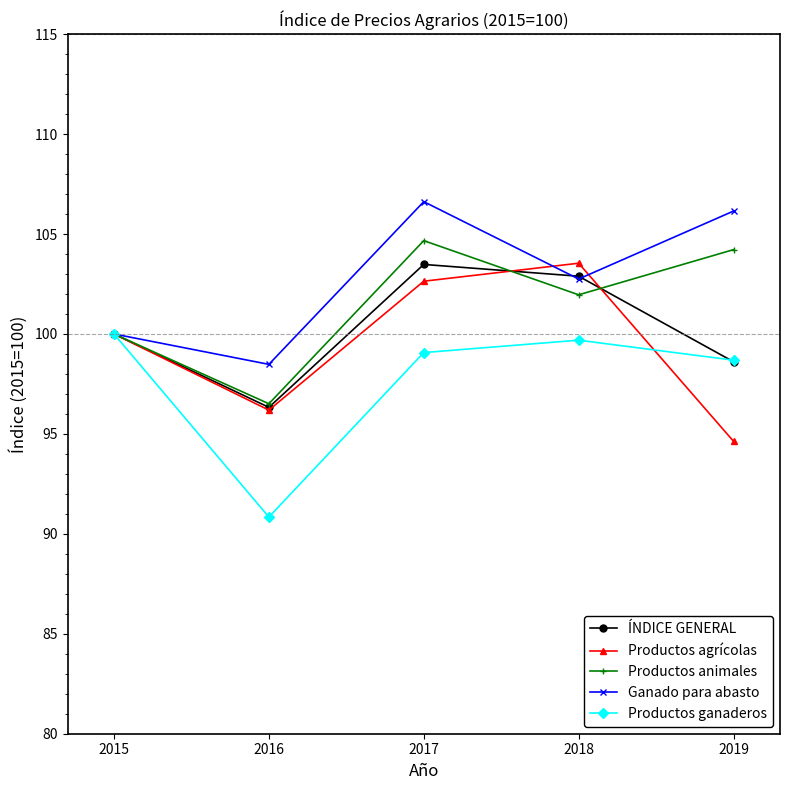

Reading left to right, what are all the values shown in this chart?

ÍNDICE GENERAL: 100.0	96.3	103.5	102.9	98.6
Productos agrícolas: 100.0	96.2	102.6	103.5	94.6
Productos animales: 100.0	96.5	104.7	102.0	104.2
Ganado para abasto: 100.0	98.5	106.6	102.8	106.2
Productos ganaderos: 100.0	90.8	99.1	99.7	98.7